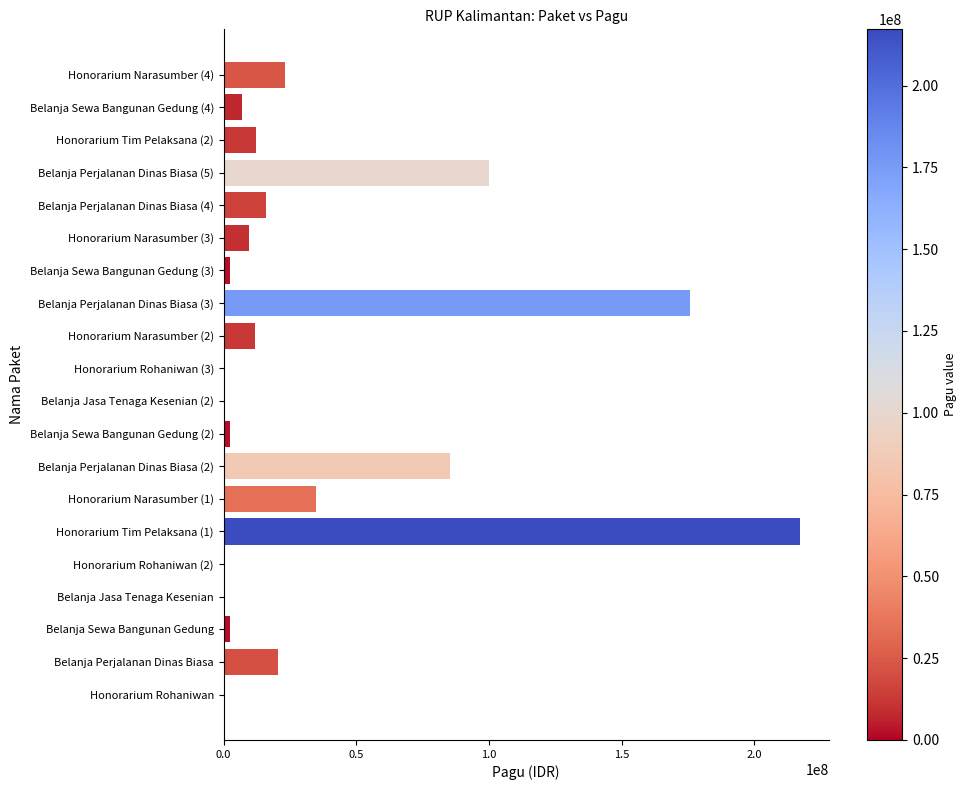

Approximately how many times larger is the value at Belanja Perjalanan Dinas Biasa (3) compared to Honorarium Narasumber (1)?

5.1